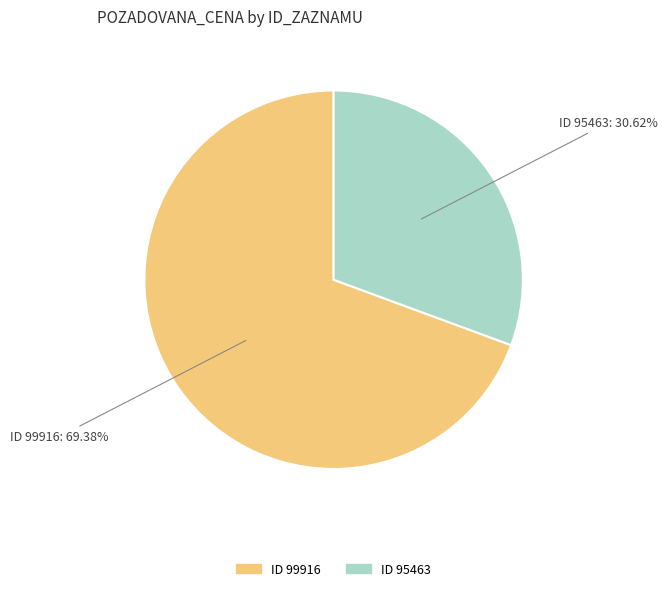

Approximately how many times larger is the value at ID 99916 compared to ID 95463?

2.3